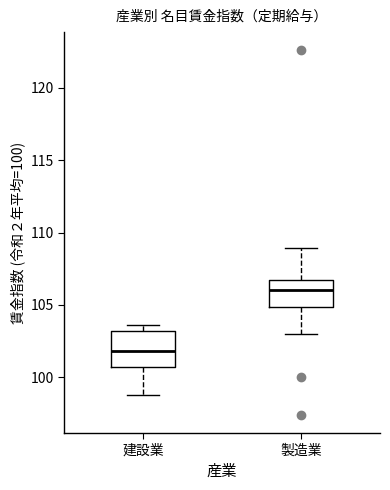

Which box is the tallest, from its lower edge to its upper edge?

建設業